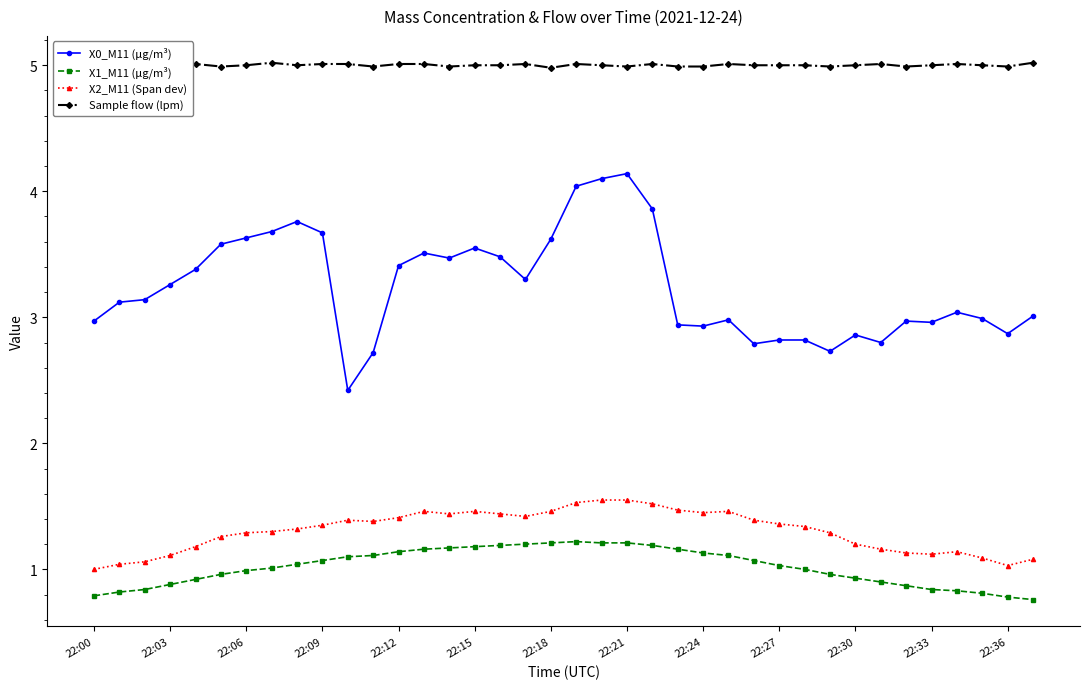

The X2_M11 (Span dev) series shows 1.2 at 31. True or false?

True